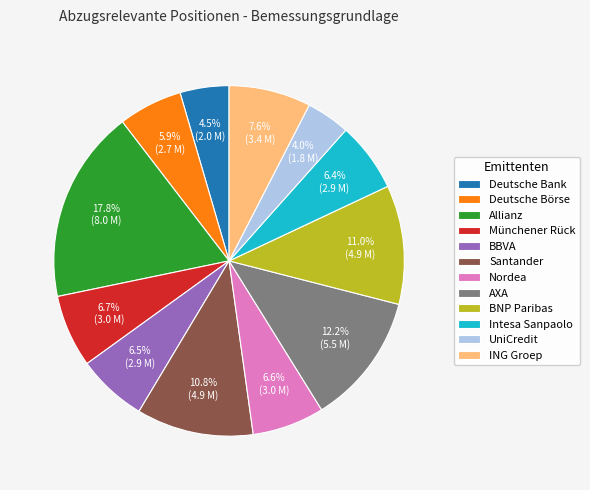

Combined, do UniCredit and Münchener Rück account for over 50%?

No